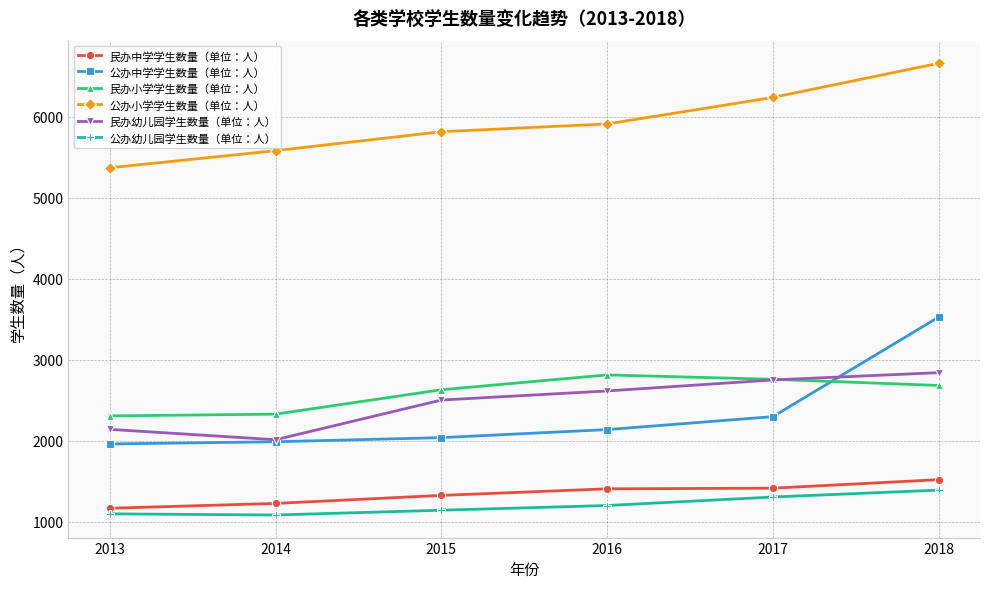

Count the 民办幼儿园学生数量（单位：人） values in the range 2139 to 2749.

4